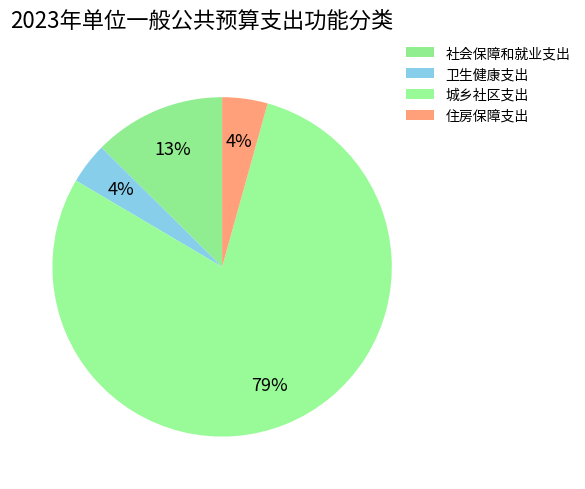

What is the largest slice in the pie chart?

城乡社区支出